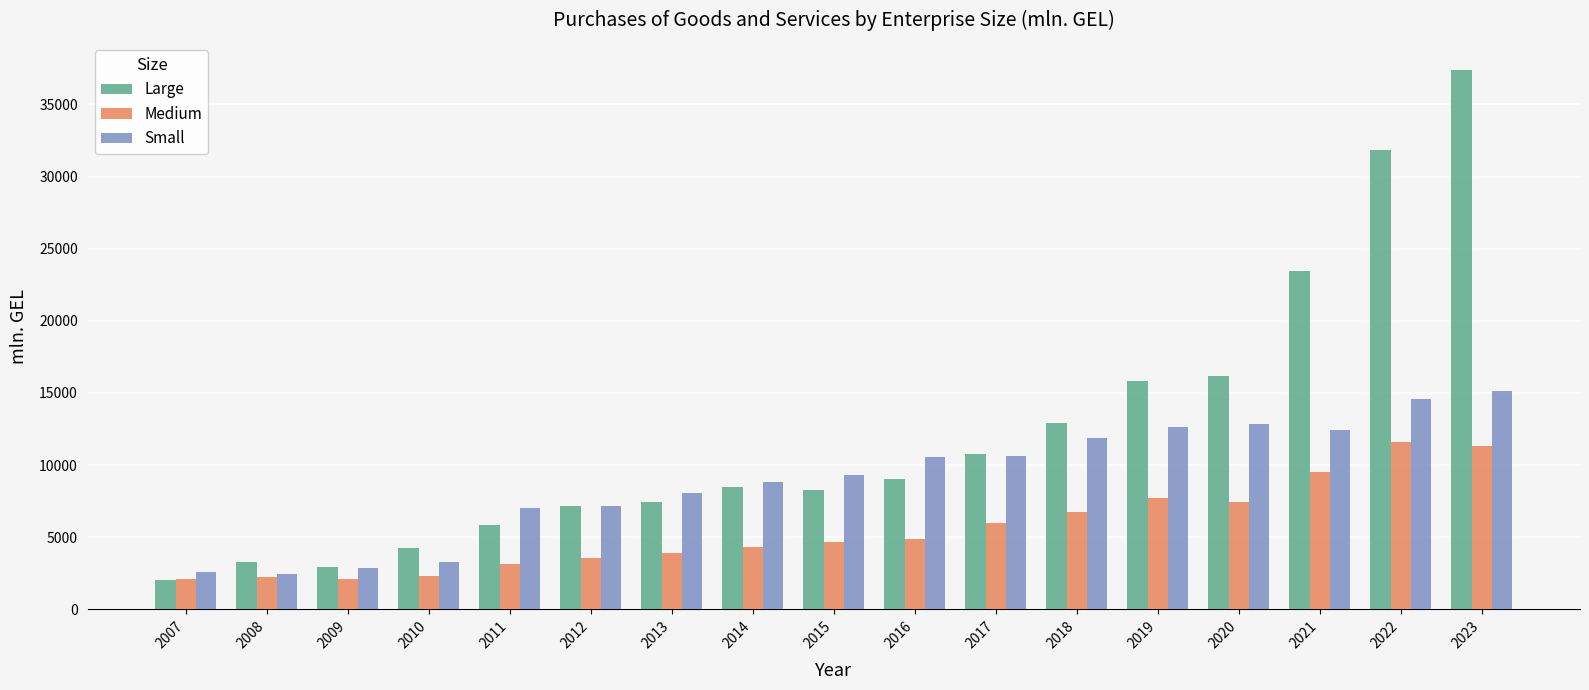

Which series has the largest range (max minus min)?

Large